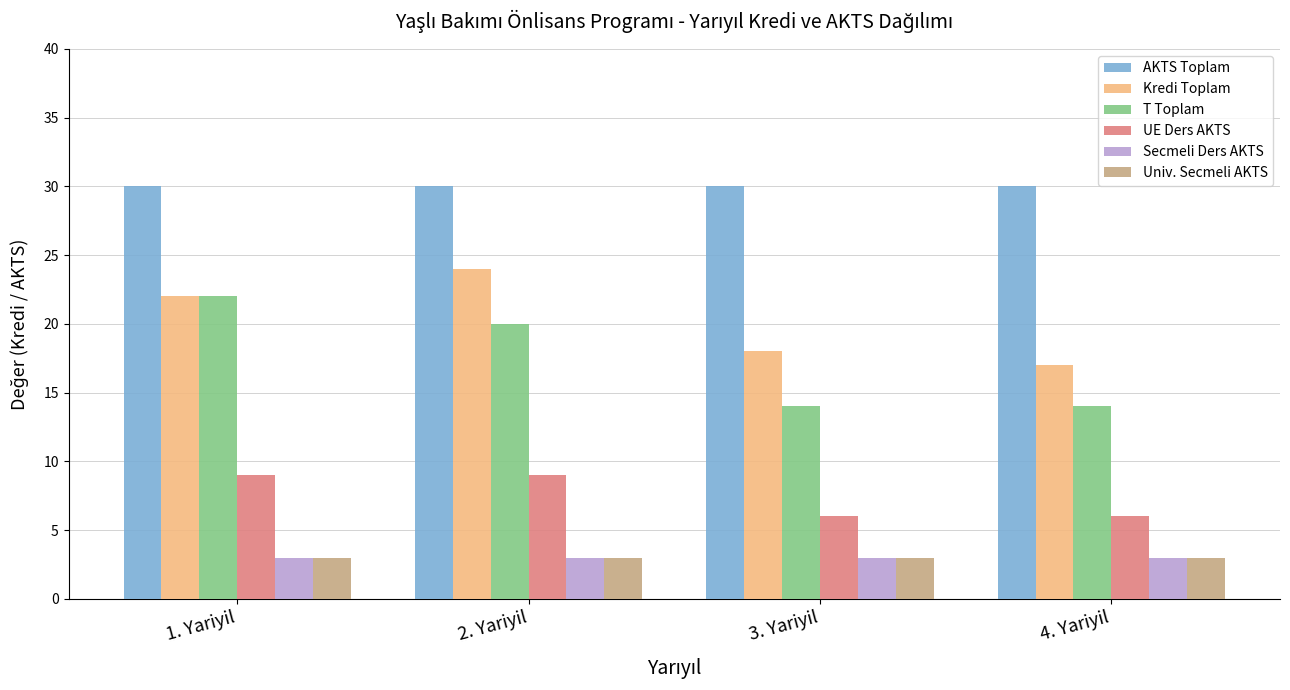

The value of Kredi Toplam at 1. Yariyil is 8. True or false?

False